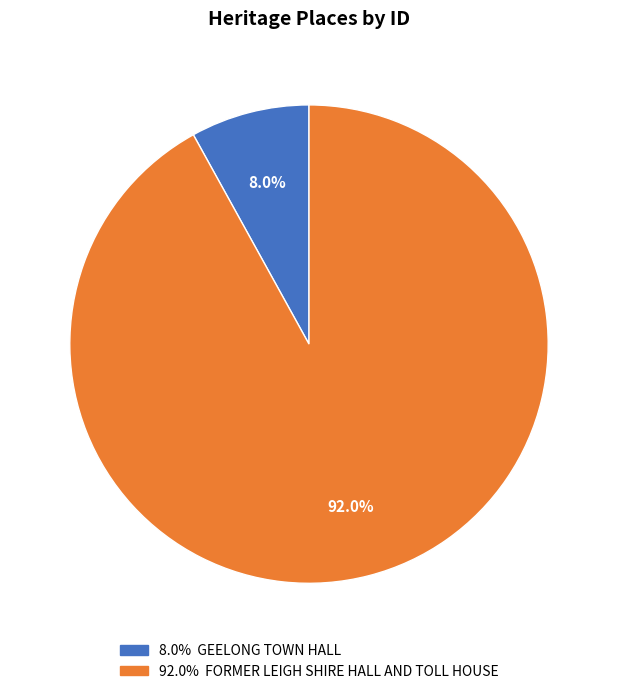

Does any single category account for the majority?

Yes